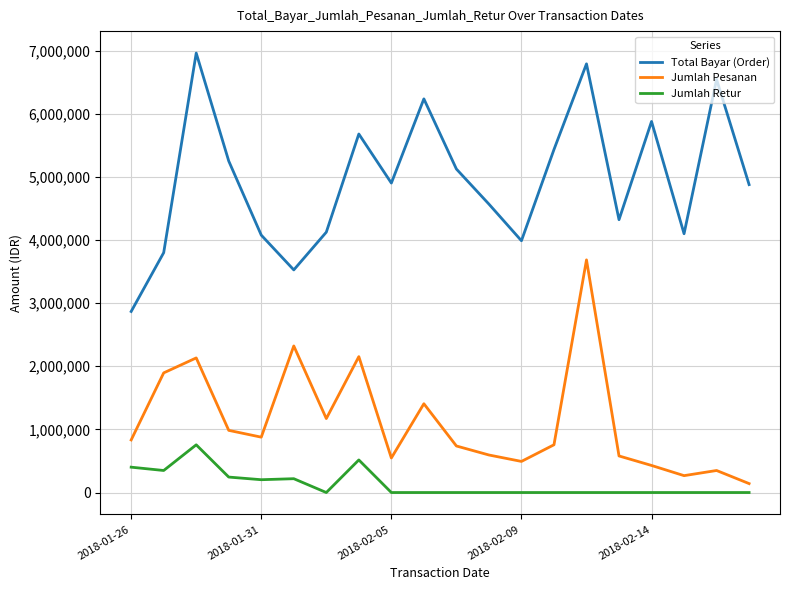

Which series has the largest total across all categories?

Total Bayar (Order)